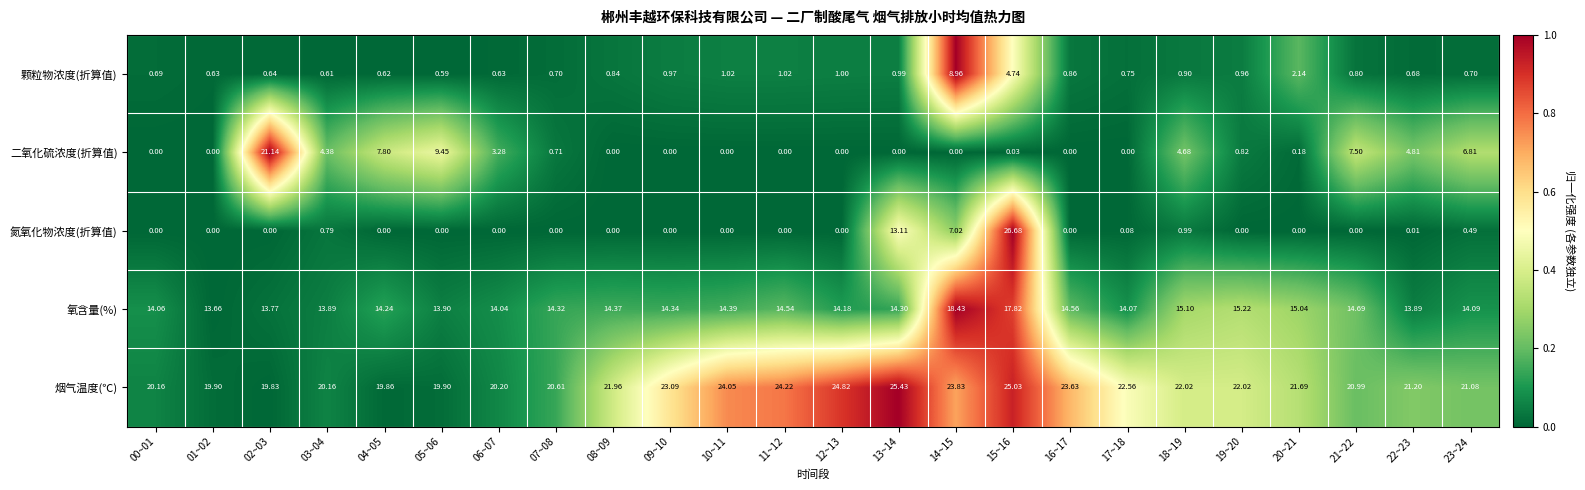

Which series has the largest range (max minus min)?

氮氧化物浓度(折算值)